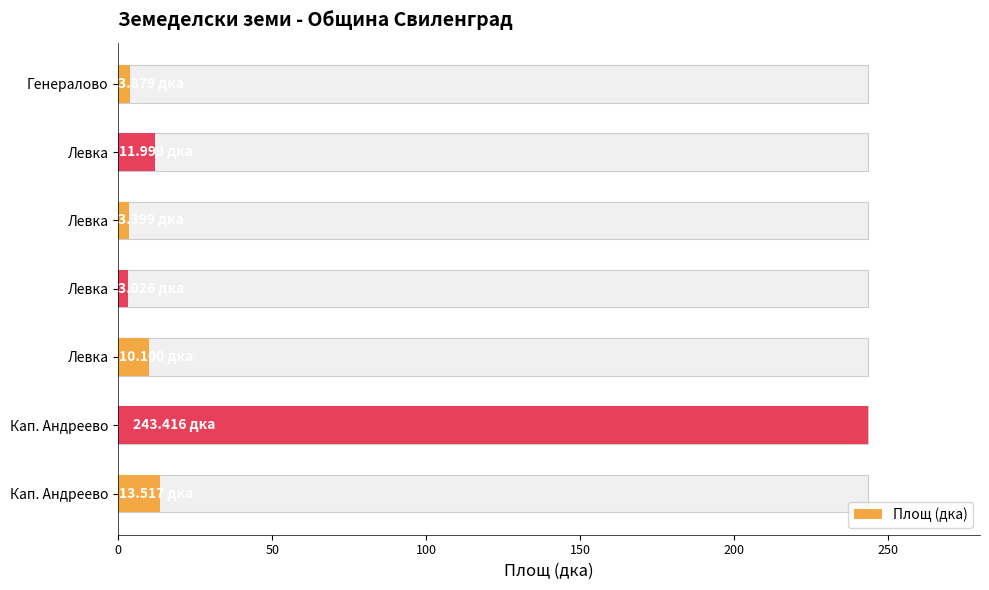

What is the sum of all values?

289.3